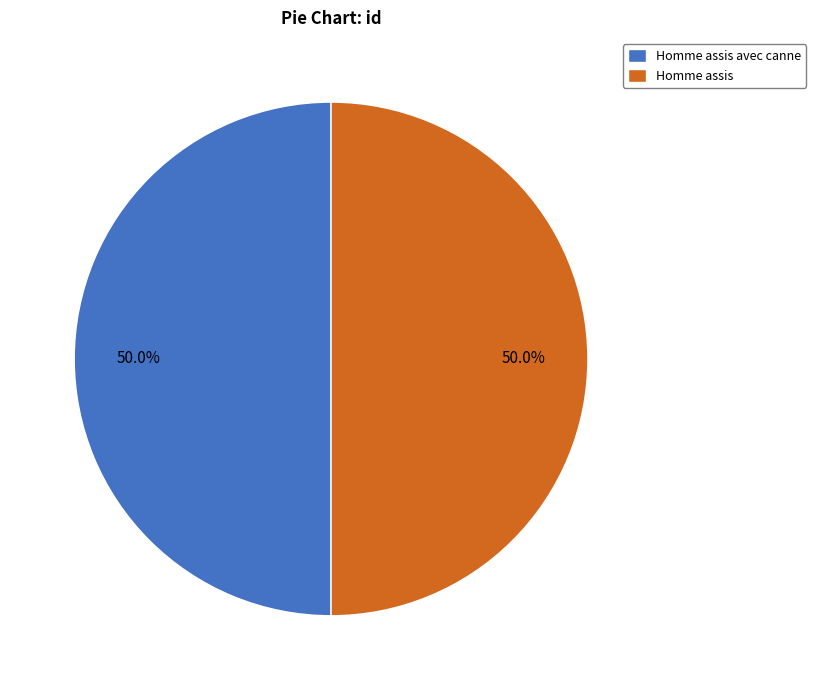

What is the ratio of the value at Homme assis avec canne to the value at Homme assis?

1.0